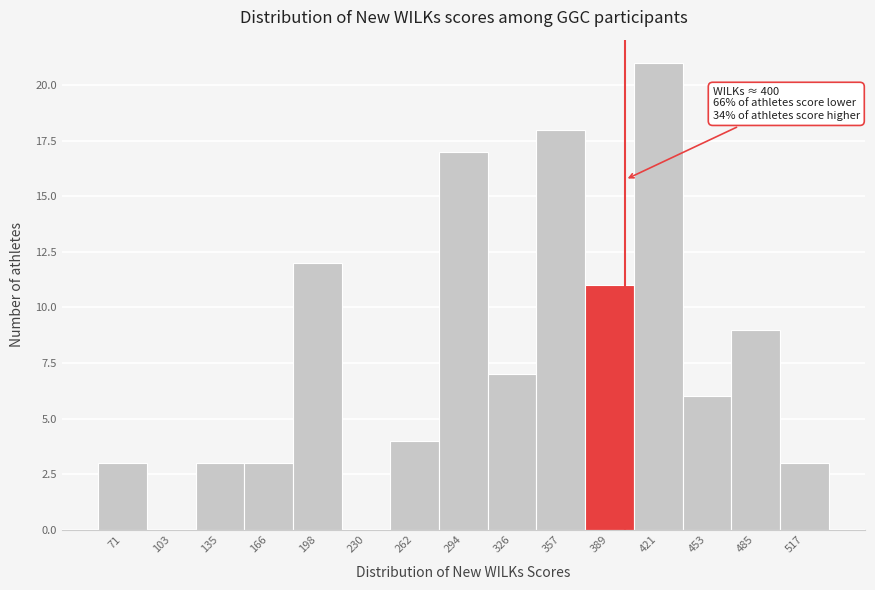

Over which range of the x-axis is the bar tallest?

405 to 440